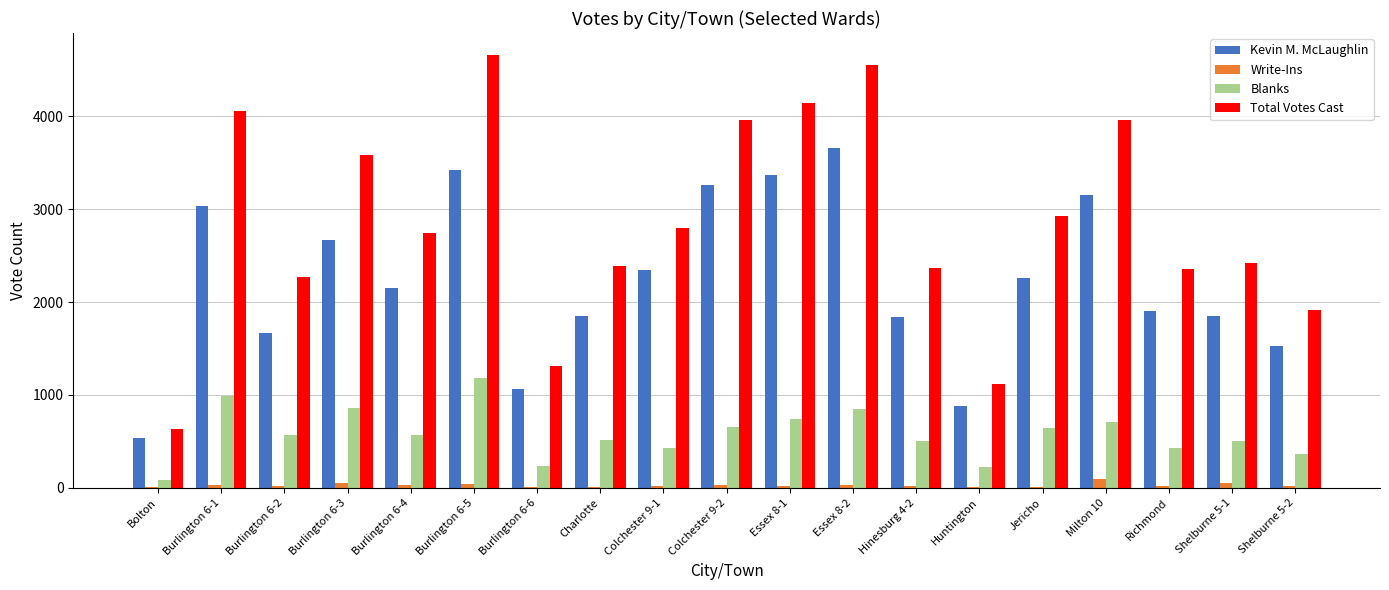

Is the value of Blanks at Shelburne 5-1 greater than the value of Total Votes Cast at Richmond?

No